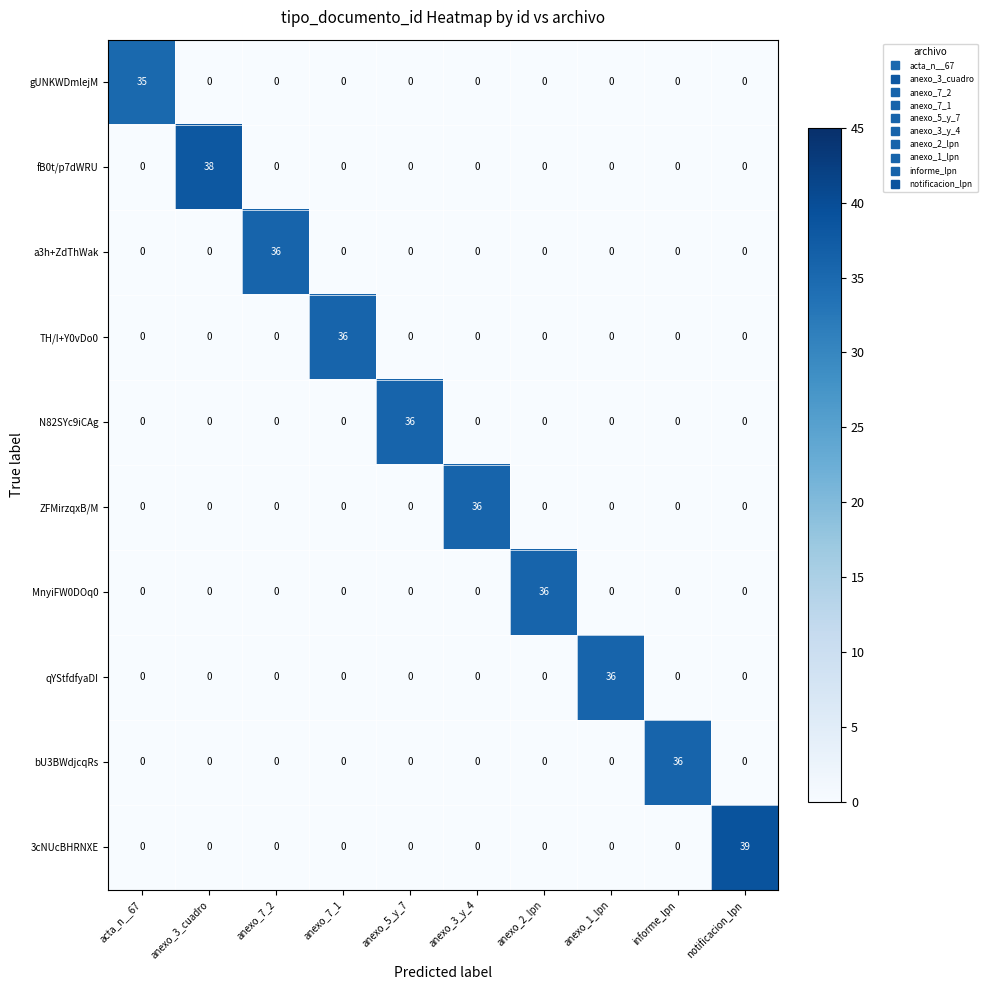

At how many categories does at least one series exceed 25?

10